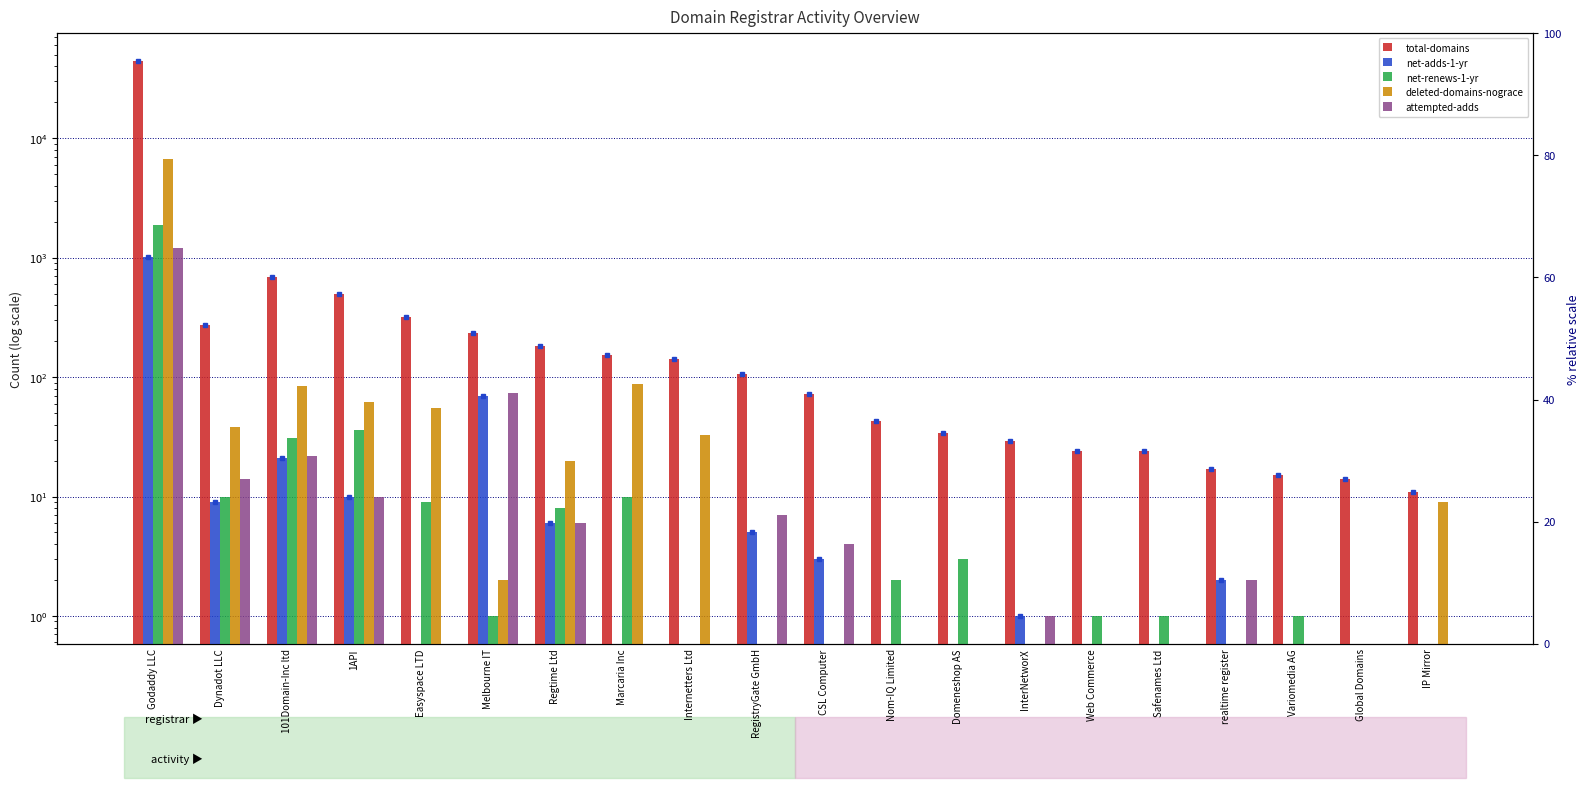

What are all the series names shown in the legend?

total-domains, net-adds-1-yr, net-renews-1-yr, deleted-domains-nograce, attempted-adds